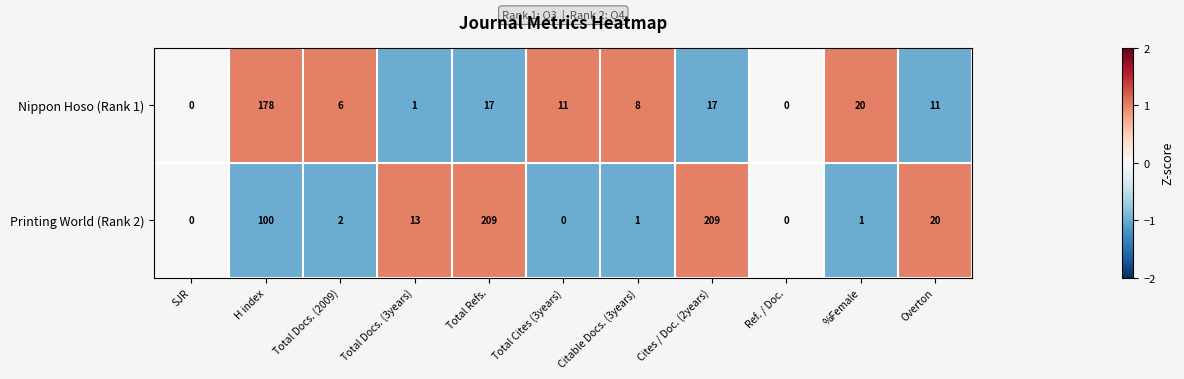

Which series has the widest spread of values?

Printing World (Rank 2)